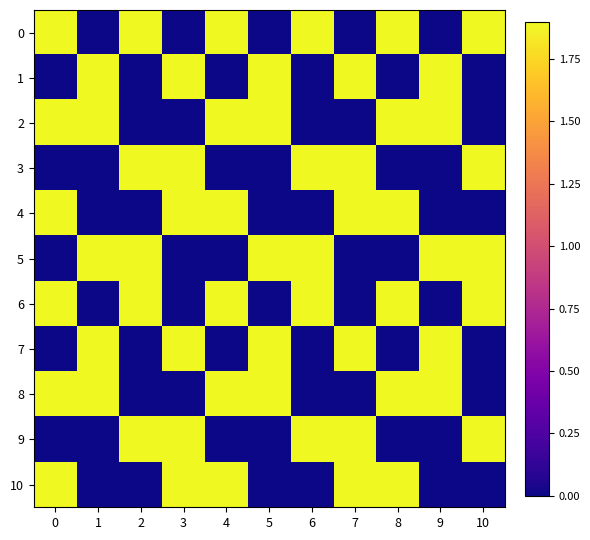

Between 7 and 6, which is larger?

6